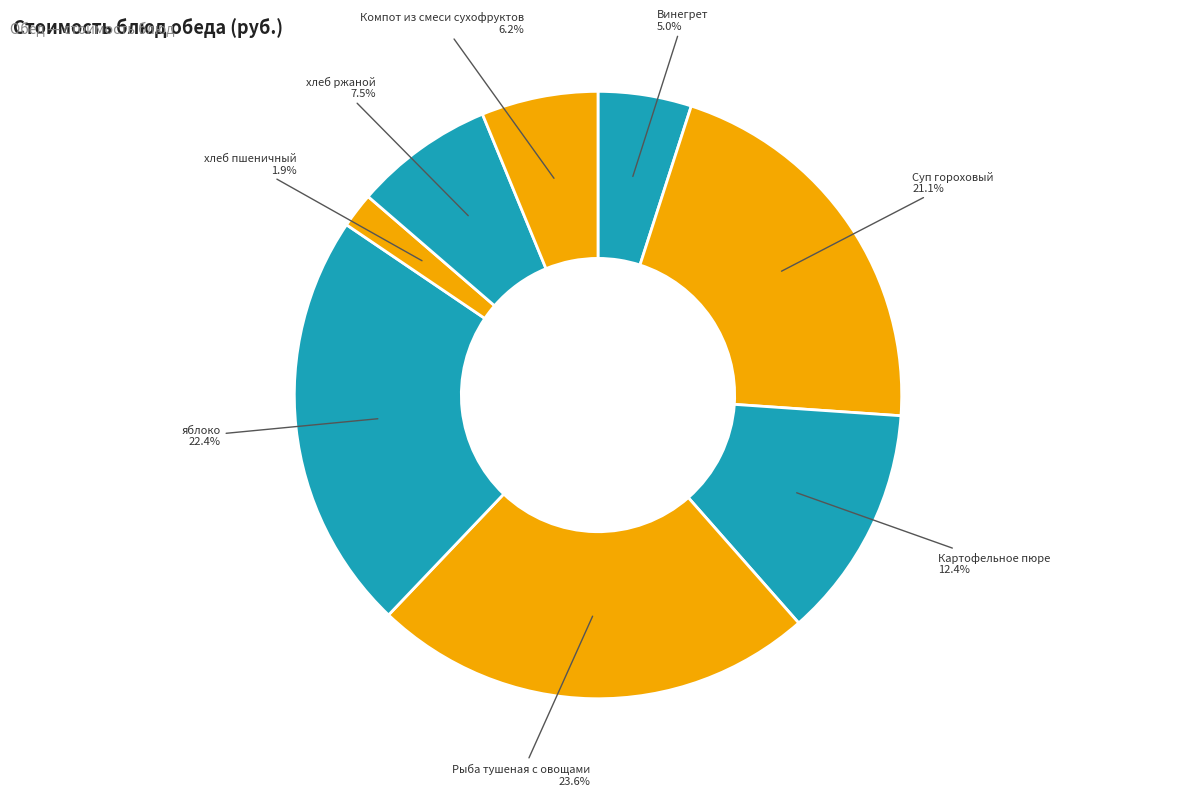

What is the smallest slice in the pie chart?

хлеб пшеничный